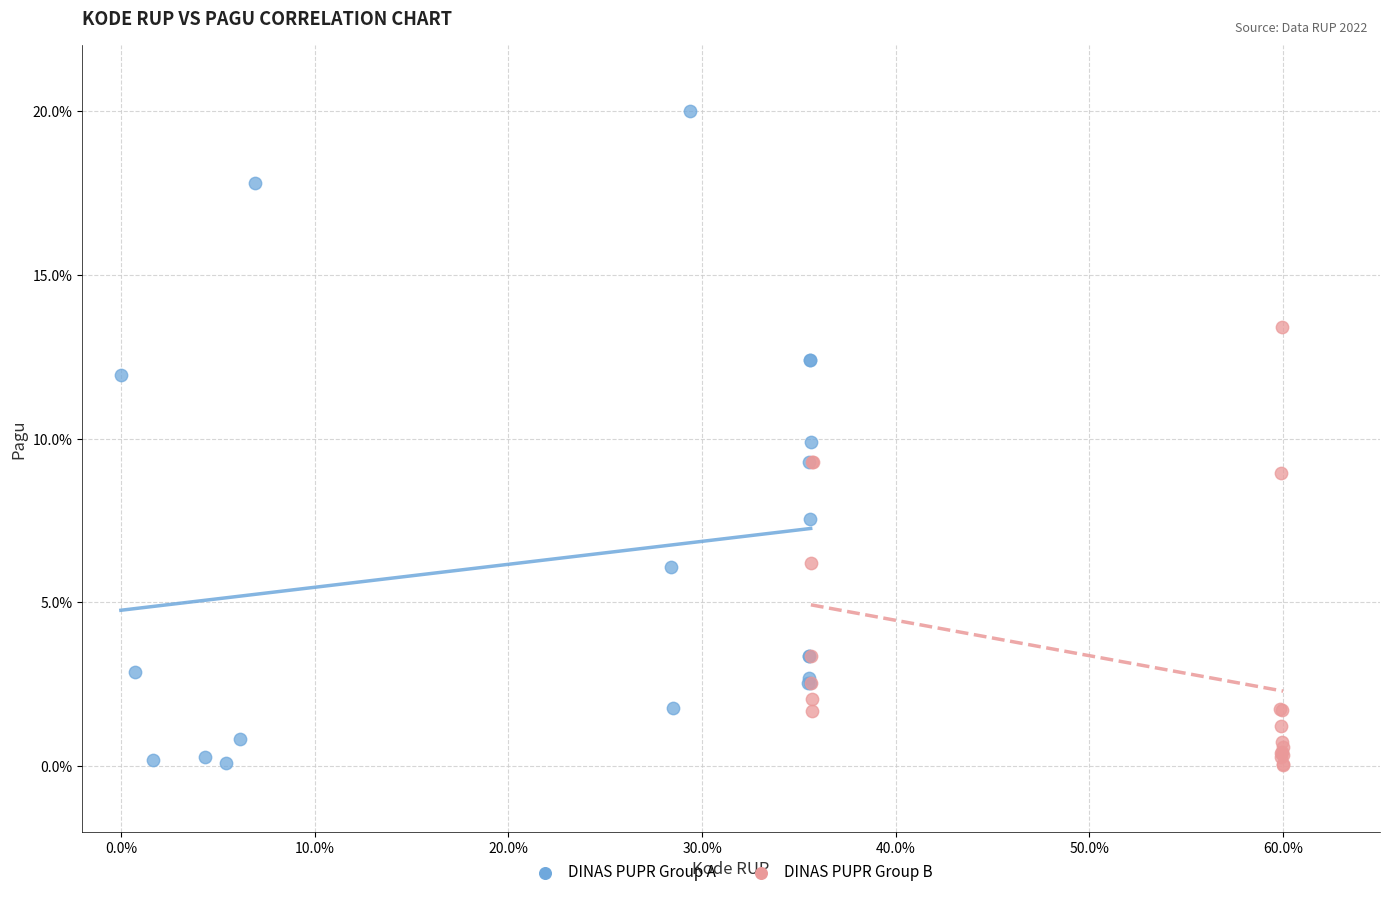

Which series contains the highest Y value?

DINAS PUPR Group A